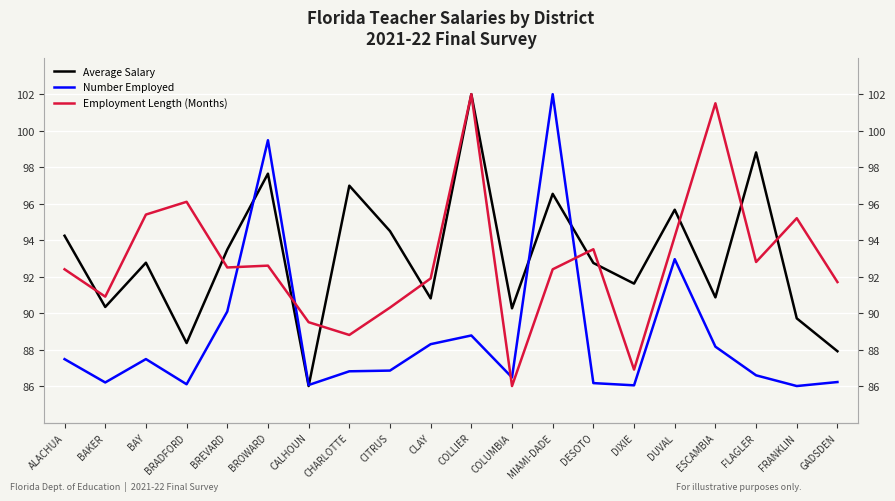

Reading left to right, what are all the values shown in this chart?

Average Salary: ALACHUA=94.2	BAKER=90.3	BAY=92.8	BRADFORD=88.4	BREVARD=93.5	BROWARD=97.6	CALHOUN=86.0	CHARLOTTE=97.0	CITRUS=94.5	CLAY=90.8	COLLIER=102.0	COLUMBIA=90.3	MIAMI-DADE=96.5	DESOTO=92.7	DIXIE=91.6	DUVAL=95.7	ESCAMBIA=90.9	FLAGLER=98.8	FRANKLIN=89.7	GADSDEN=87.9
Number Employed: ALACHUA=87.5	BAKER=86.2	BAY=87.5	BRADFORD=86.1	BREVARD=90.1	BROWARD=99.5	CALHOUN=86.1	CHARLOTTE=86.8	CITRUS=86.8	CLAY=88.3	COLLIER=88.8	COLUMBIA=86.5	MIAMI-DADE=102.0	DESOTO=86.2	DIXIE=86.0	DUVAL=93.0	ESCAMBIA=88.2	FLAGLER=86.6	FRANKLIN=86.0	GADSDEN=86.2
Employment Length (Months): ALACHUA=92.4	BAKER=90.9	BAY=95.4	BRADFORD=96.1	BREVARD=92.5	BROWARD=92.6	CALHOUN=89.5	CHARLOTTE=88.8	CITRUS=90.3	CLAY=91.9	COLLIER=102.0	COLUMBIA=86.0	MIAMI-DADE=92.4	DESOTO=93.5	DIXIE=86.9	DUVAL=94.2	ESCAMBIA=101.5	FLAGLER=92.8	FRANKLIN=95.2	GADSDEN=91.7